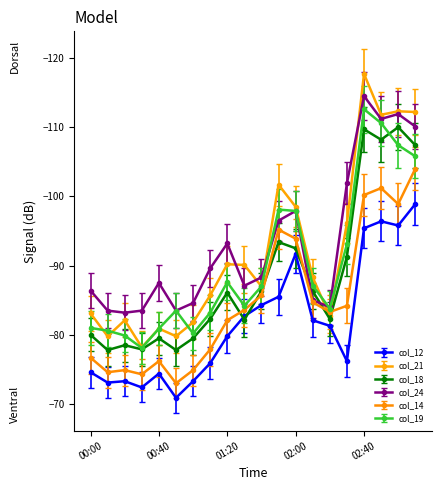

What is the maximum value shown in the chart?

-70.9